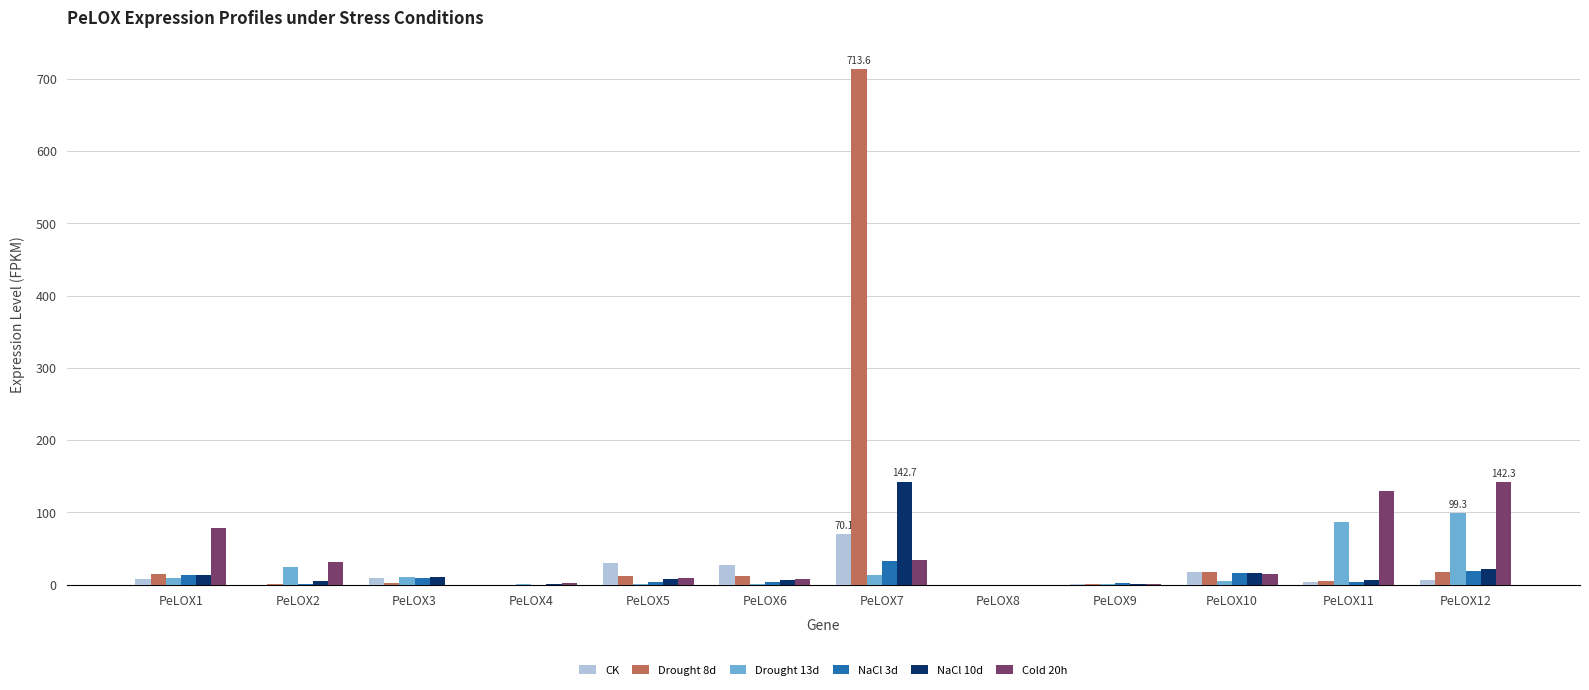

What is the greatest value displayed?

713.6